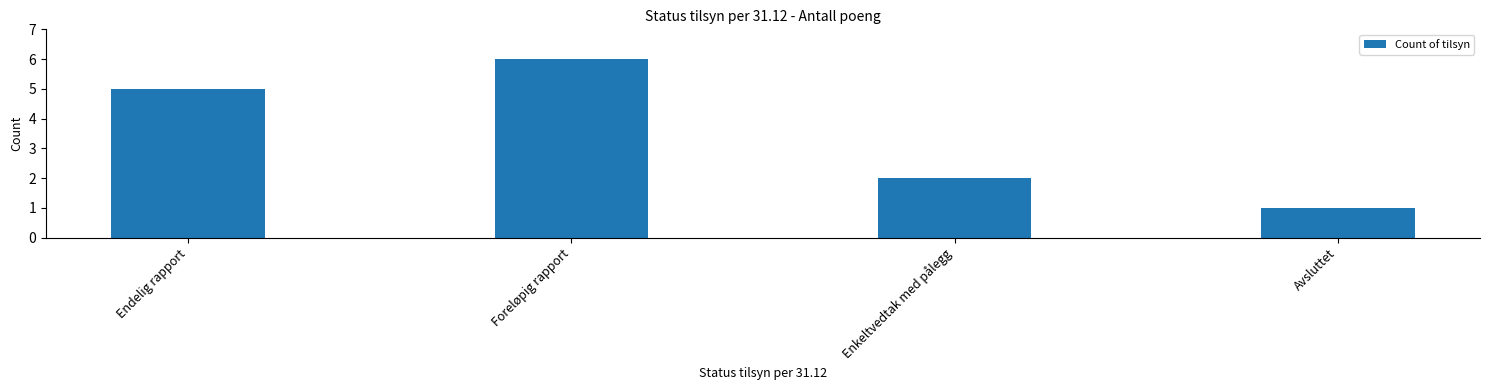

What is the difference between the values at Avsluttet and Foreløpig rapport?

5